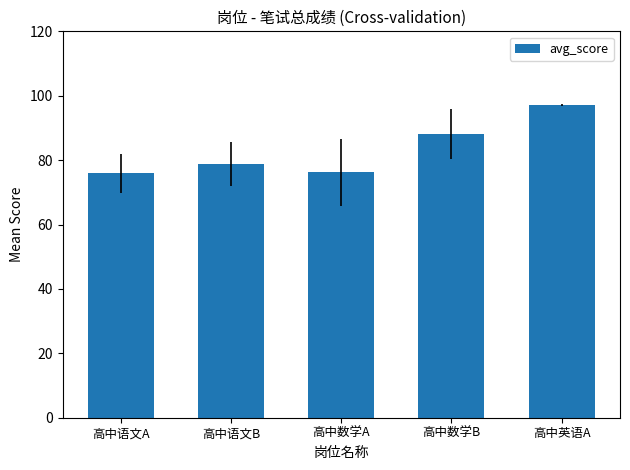

What position from the right is 高中英语A?

1